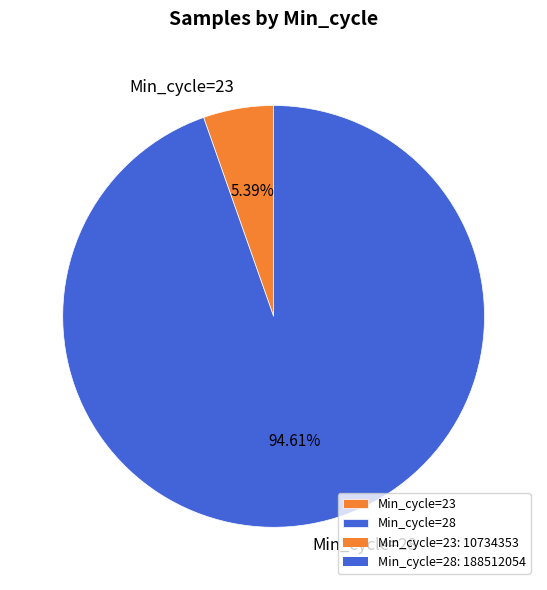

Rank the categories by value from lowest to highest.

Min_cycle=23, Min_cycle=28